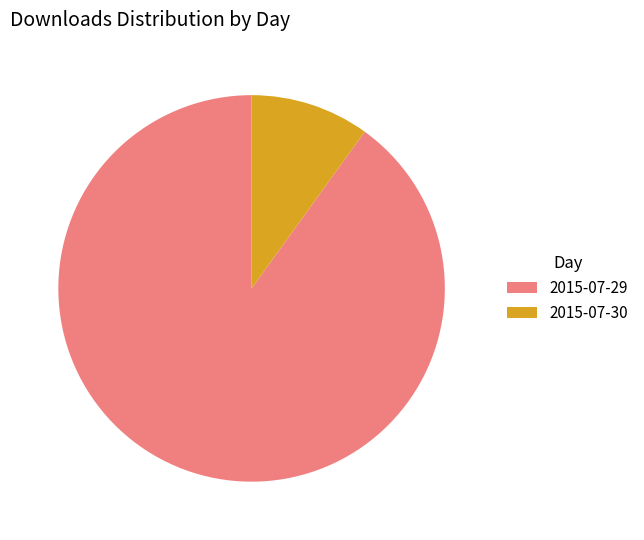

True or false: 2015-07-29 accounts for 90% of the total.

True